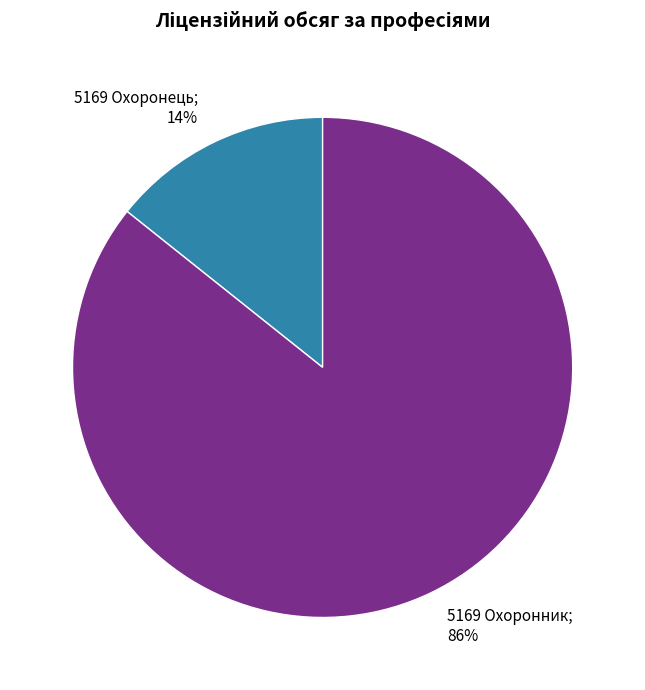

Is there any slice that represents more than half of the pie?

Yes